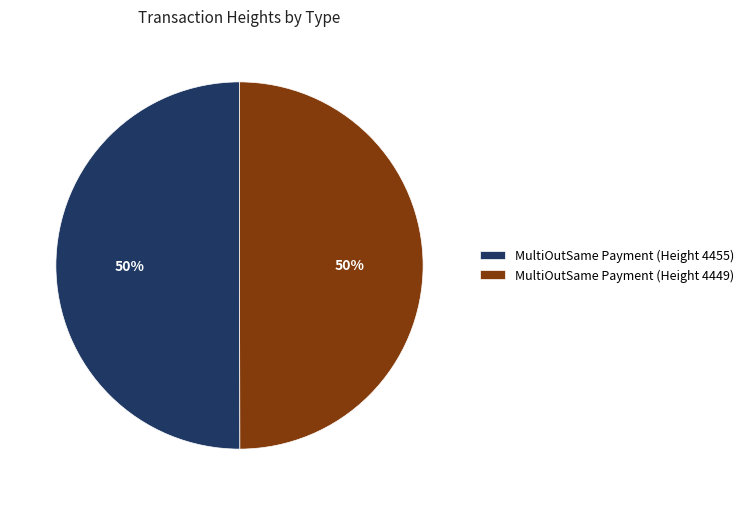

Is the sum of MultiOutSame Payment (Height 4449) and MultiOutSame Payment (Height 4455) greater than half?

Yes